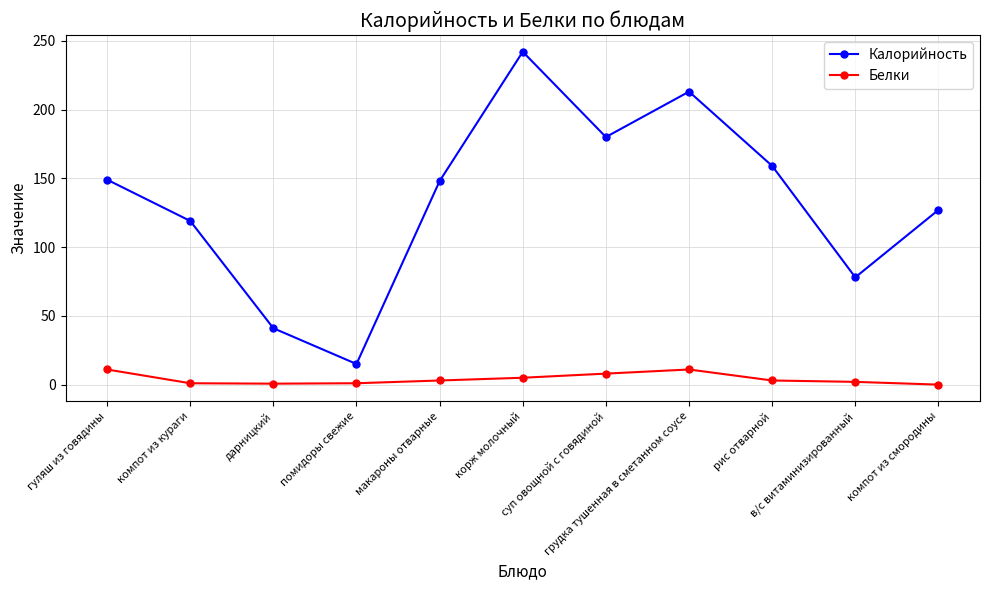

The Белки series shows 11.0 at гуляш из говядины. True or false?

True